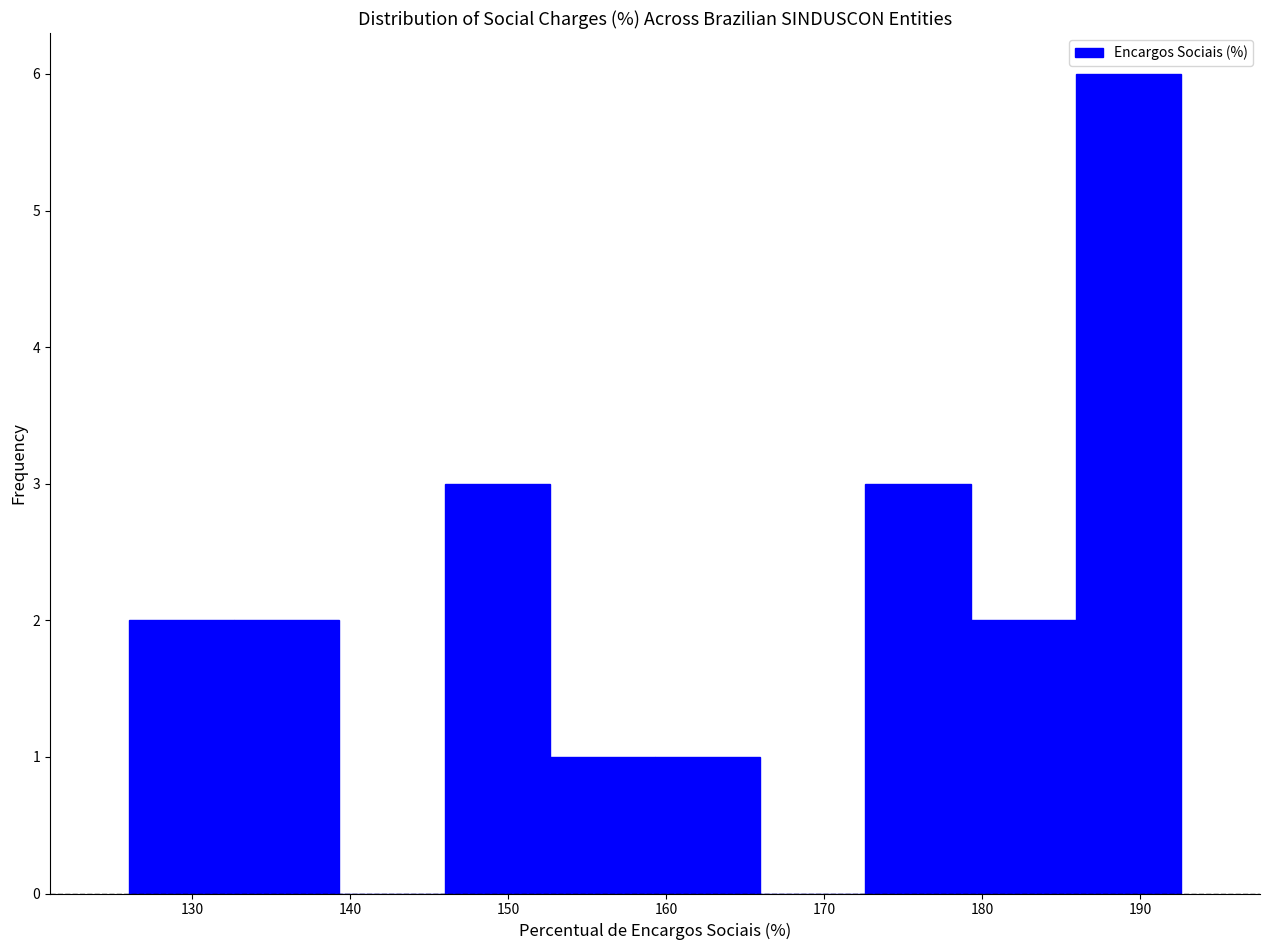

Reading left to right, transcribe this chart: for each bar, give the range it covers on the x-axis and its height. Neither the bar edges nor the heights are printed on the chart, so give them approximately, as read against the axes.

126 to 133: 2
133 to 139: 2
139 to 146: 0
146 to 153: 3
153 to 159: 1
159 to 166: 1
166 to 173: 0
173 to 179: 3
179 to 186: 2
186 to 193: 6